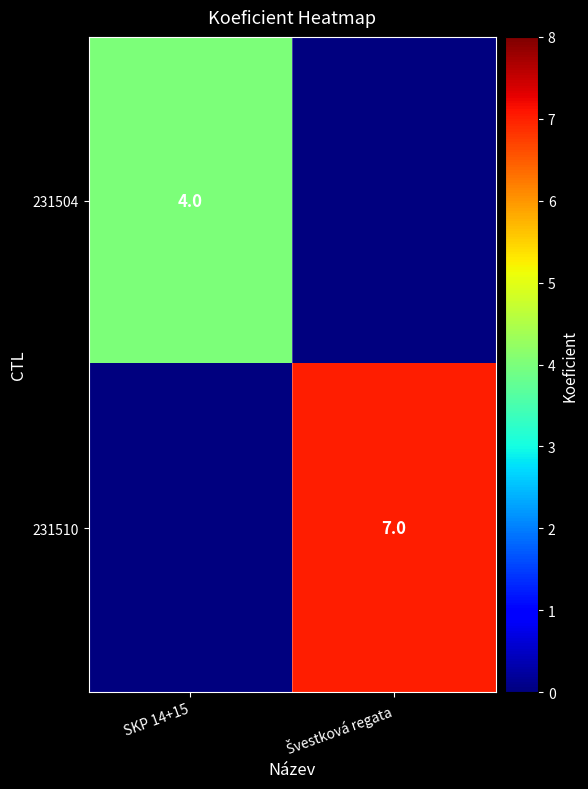

True or false: 231504 has a value of 4 at SKP 14+15.

True